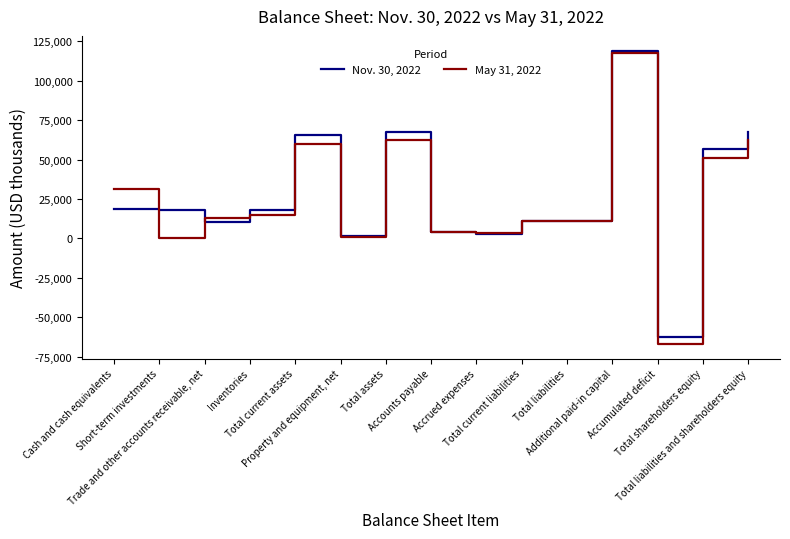

What is the difference between the Nov. 30, 2022 values at Cash and cash equivalents and Total liabilities and shareholders equity?

48669